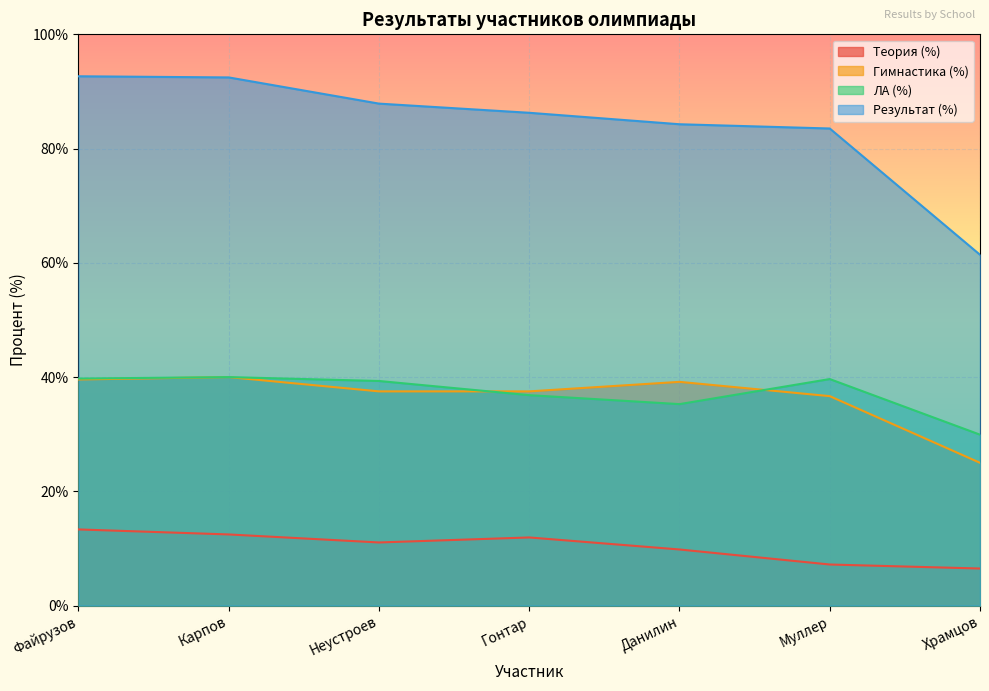

At Файрузов, list the series in order from largest to smallest.

Результат (%), ЛА (%), Гимнастика (%), Теория (%)